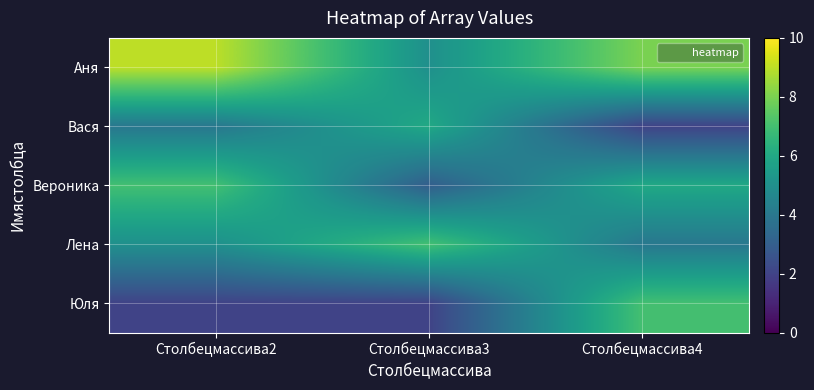

List the series in order of their peak value, highest first.

Аня, Вероника, Лена, Юля, Вася